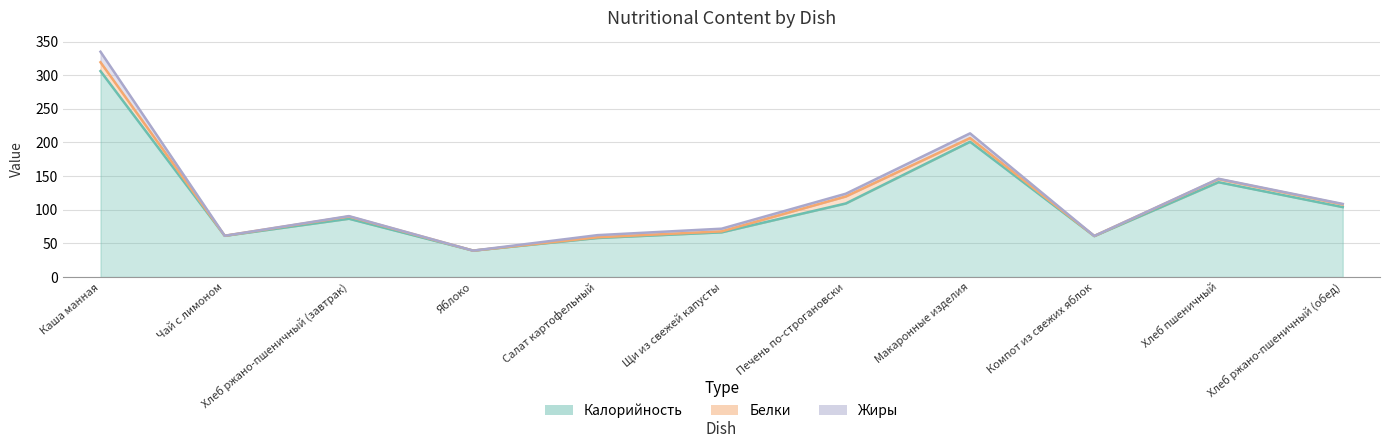

Reading left to right, list all the values displayed in this chart.

Калорийность: Каша манная=306.0	Чай с лимоном=61.2	Хлеб ржано-пшеничный (завтрак)=86.6	Яблоко=39.2	Салат картофельный=58.0	Щи из свежей капусты=66.4	Печень по-строгановски=109.3	Макаронные изделия=201.0	Компот из свежих яблок=60.8	Хлеб пшеничный=140.9	Хлеб ржано-пшеничный (обед)=103.9
Белки: Каша манная=13.2	Чай с лимоном=0.1	Хлеб ржано-пшеничный (завтрак)=3.3	Яблоко=0.0	Салат картофельный=1.0	Щи из свежей капусты=1.4	Печень по-строгановски=10.4	Макаронные изделия=5.5	Компот из свежих яблок=0.2	Хлеб пшеничный=4.6	Хлеб ржано-пшеничный (обед)=4.0
Жиры: Каша манная=15.6	Чай с лимоном=0.0	Хлеб ржано-пшеничный (завтрак)=0.6	Яблоко=0.0	Салат картофельный=3.2	Щи из свежей капусты=4.0	Печень по-строгановски=4.1	Макаронные изделия=7.0	Компот из свежих яблок=0.0	Хлеб пшеничный=0.5	Хлеб ржано-пшеничный (обед)=0.7